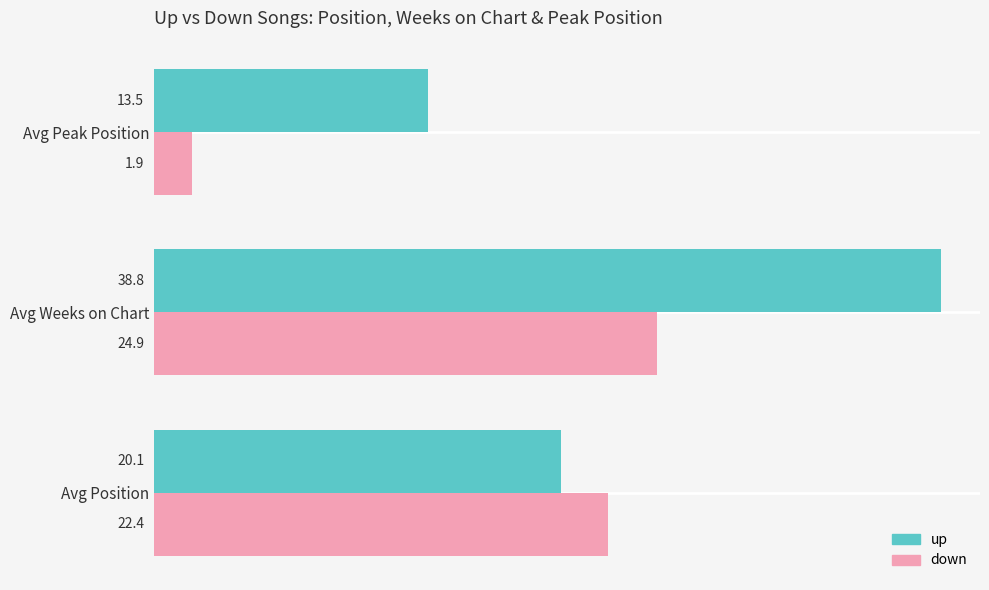

Which series has the largest range (max minus min)?

up